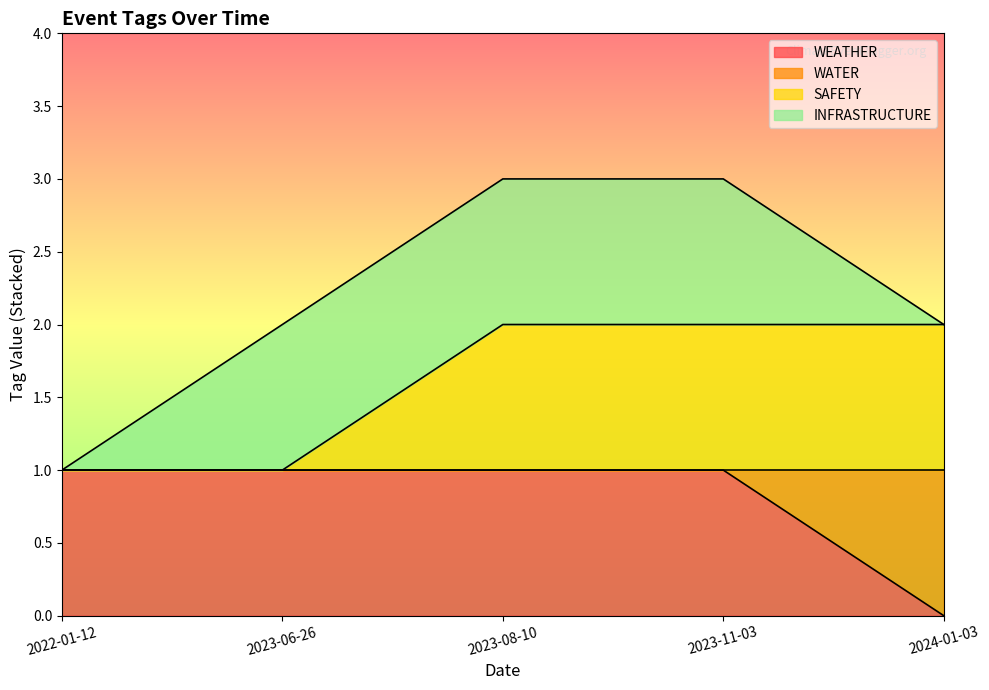

At which category does the chart reach its peak across all series?

2023-08-10